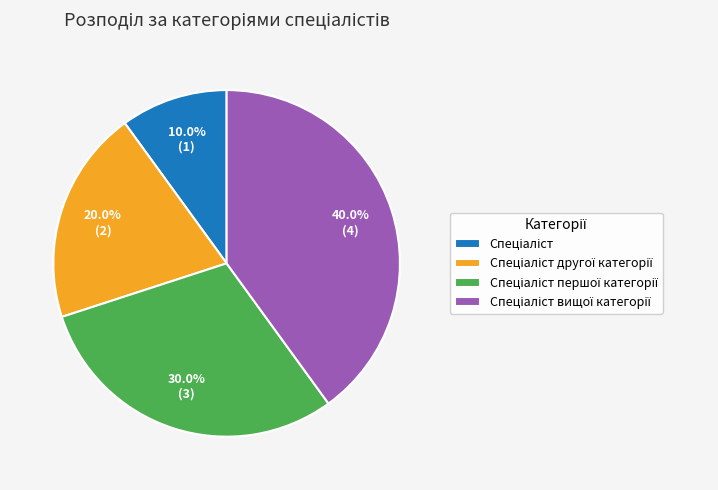

Is there a majority slice in this chart?

No